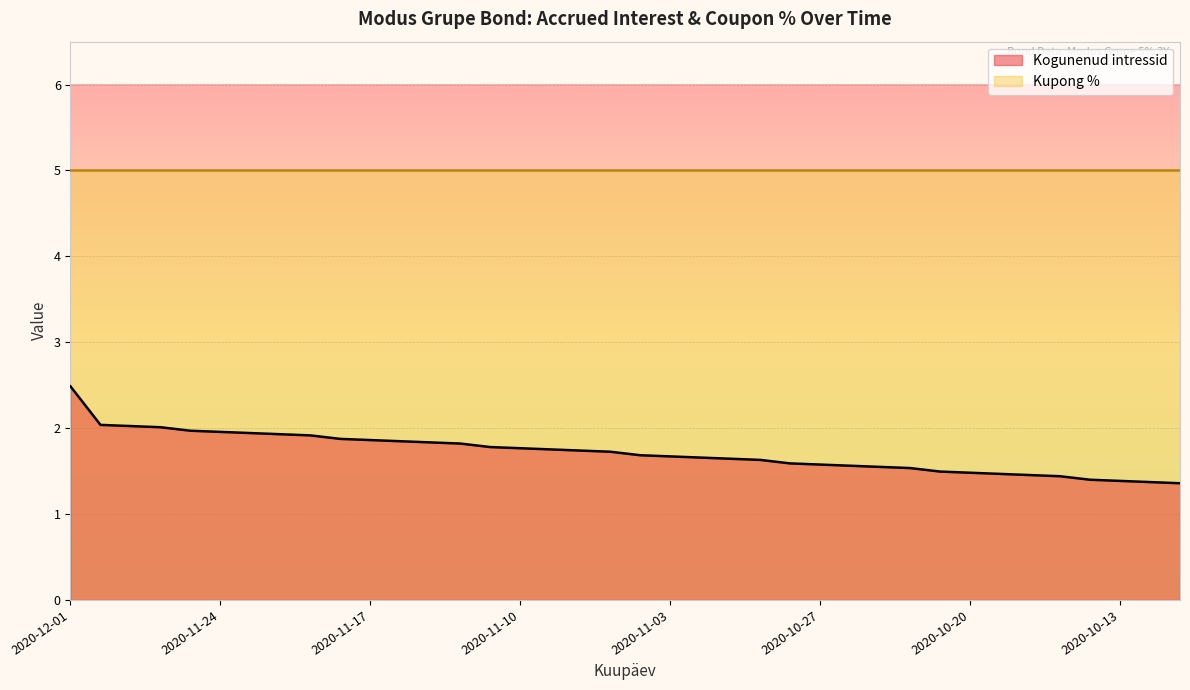

The chart shows a value of 2.3 at 2020-11-03. True or false?

False